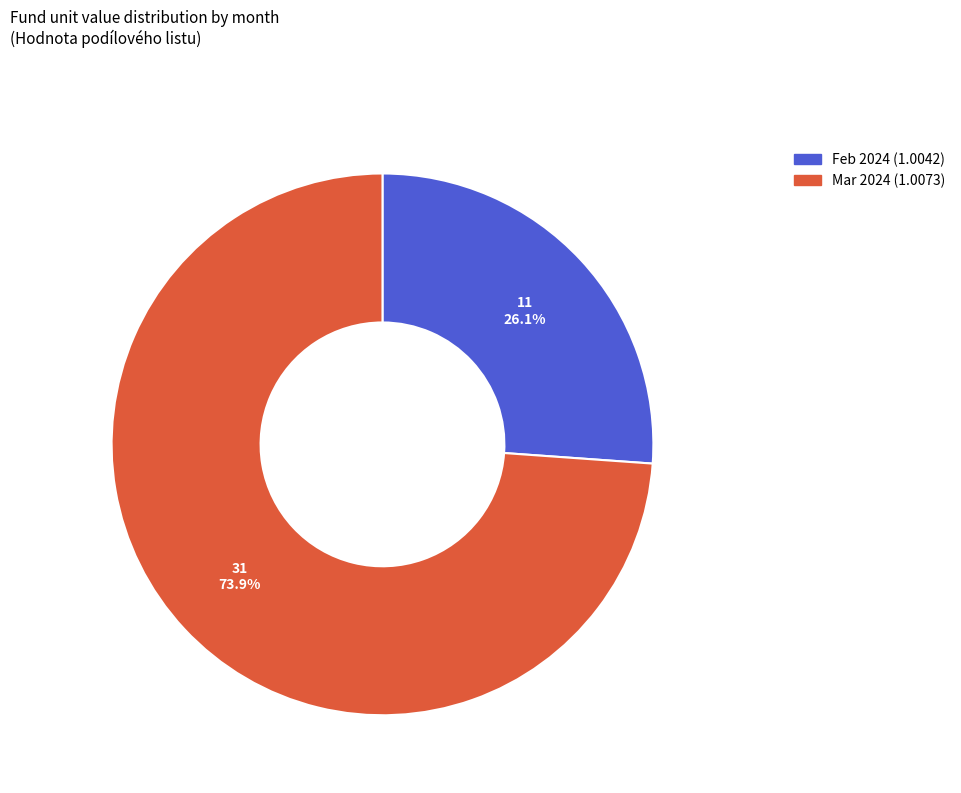

Is there a majority slice in this chart?

Yes